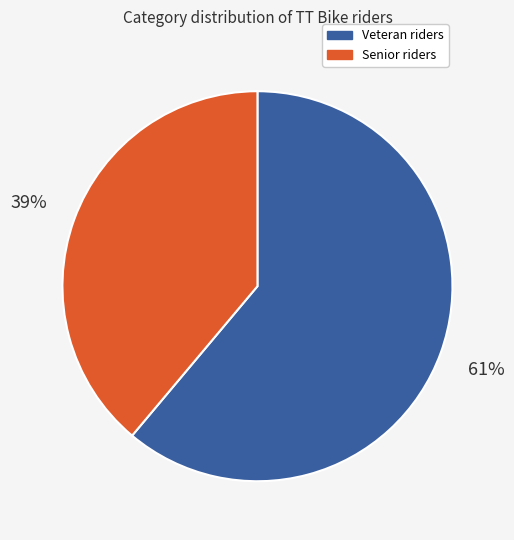

Is Senior the majority of the pie?

No